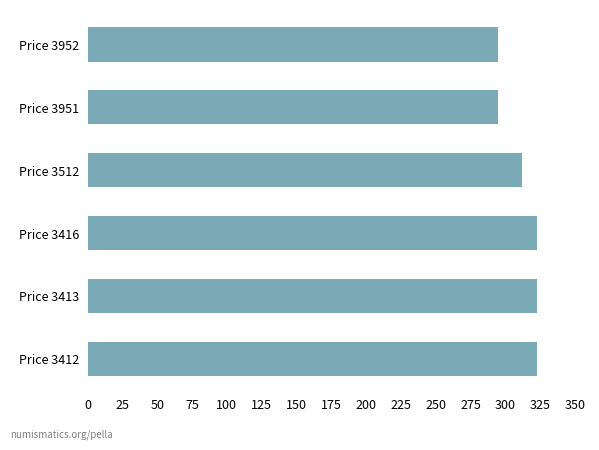

Approximately how many times larger is the value at Price 3512 compared to Price 3952?

1.1